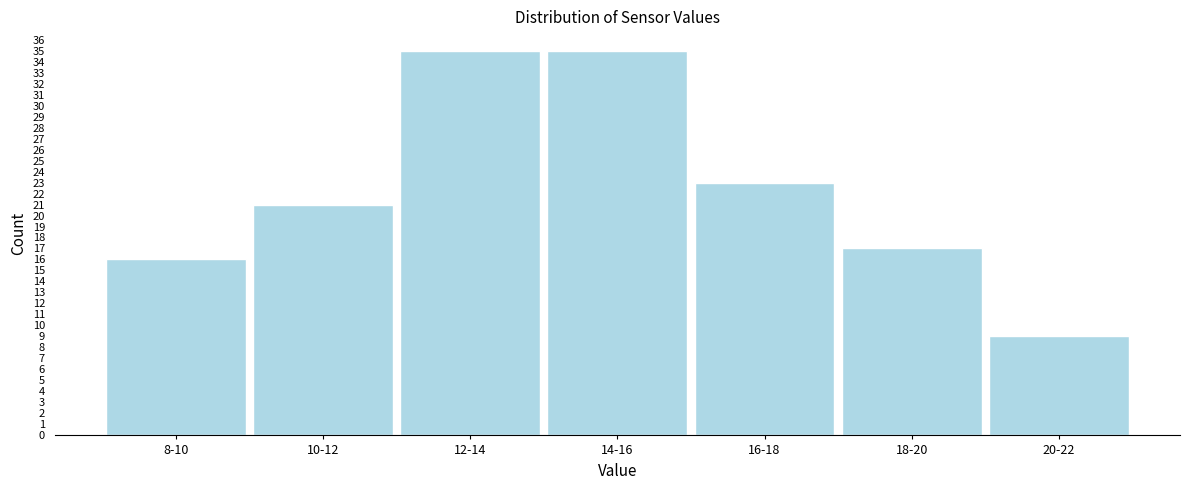

Reading left to right, list all the values displayed in this chart.

8-10=16	10-12=21	12-14=35	14-16=35	16-18=23	18-20=17	20-22=9